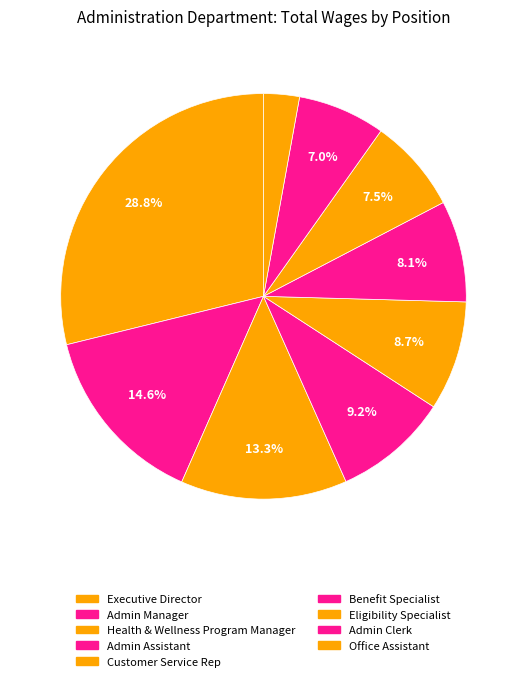

To the nearest percent, what percentage of the pie is Health & Wellness Program Manager?

13%